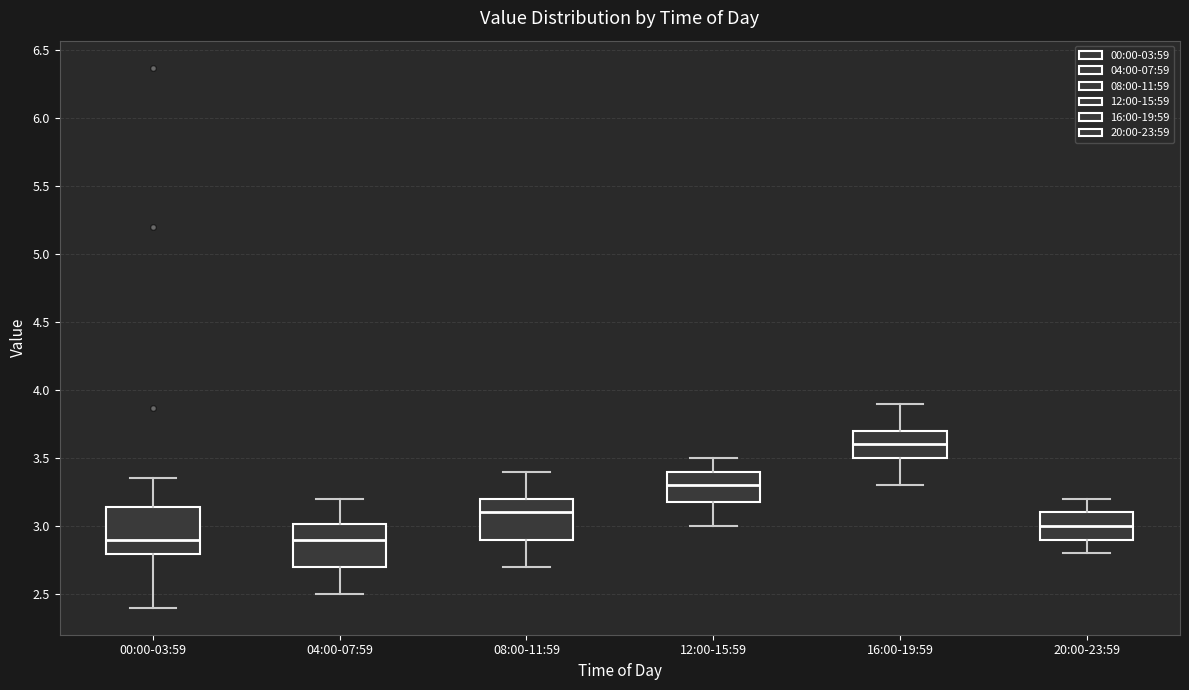

Which box's median line is the highest?

16:00-19:59